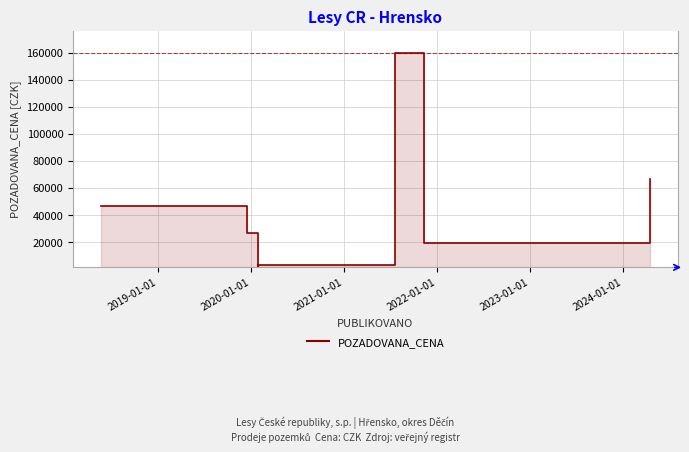

Does the chart have visible grid lines?

Yes